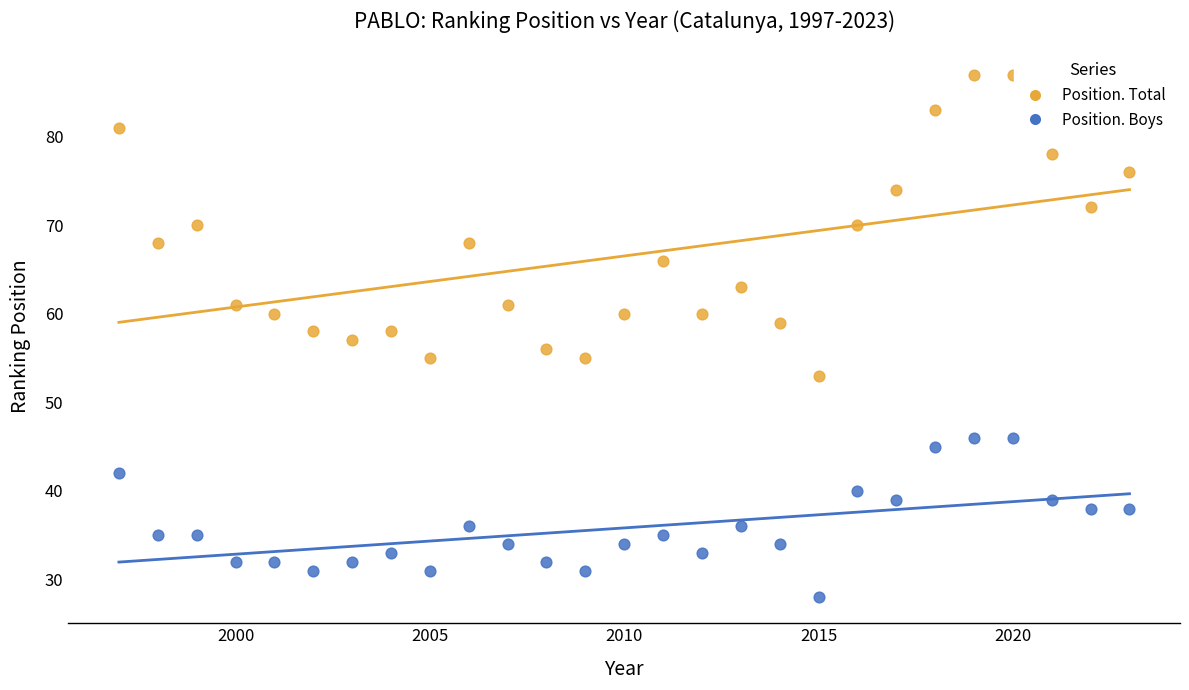

Which series contains the highest Y value?

Position. Total